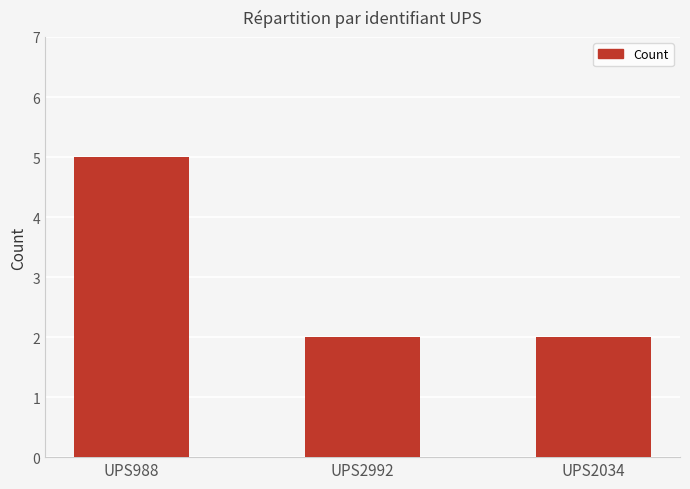

Are the bars grouped side by side (vs. stacked)?

No